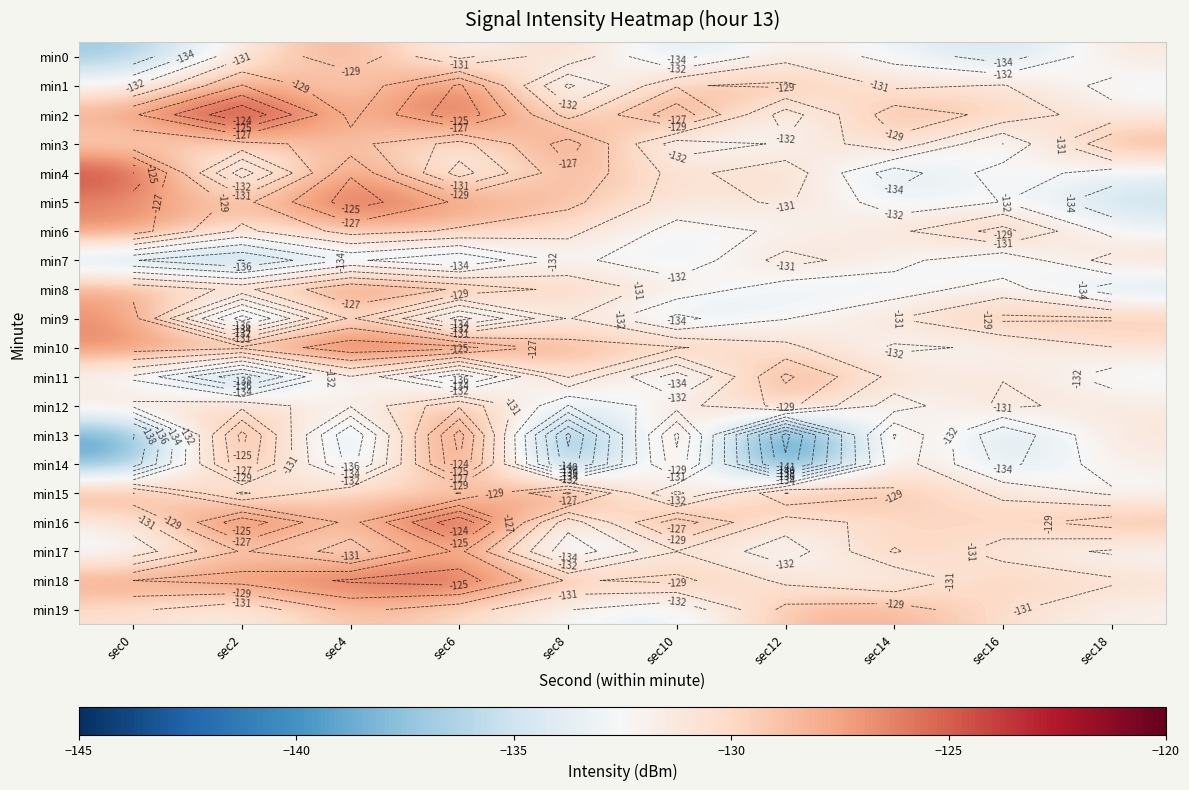

At how many categories does at least one series exceed -136?

10